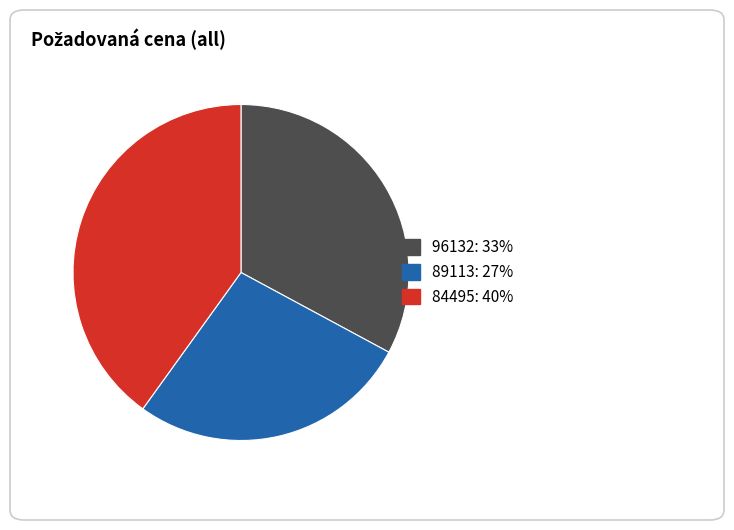

Which category has the smallest portion of the pie?

89113